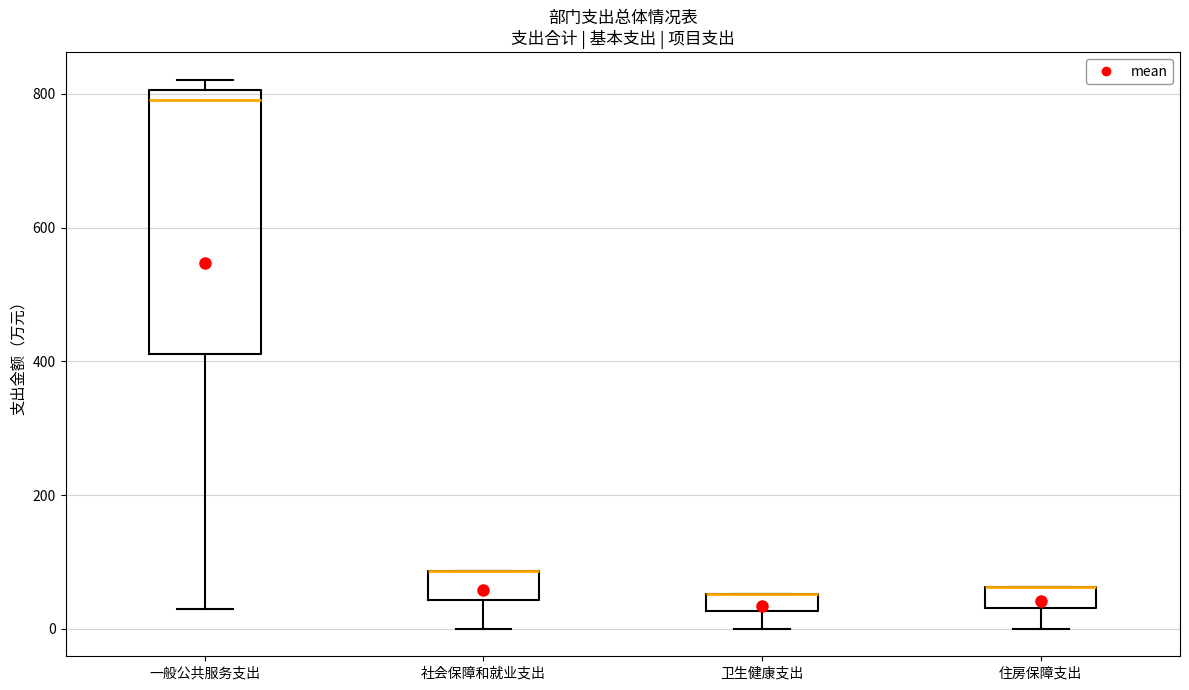

Which box is the tallest, from its lower edge to its upper edge?

一般公共服务支出